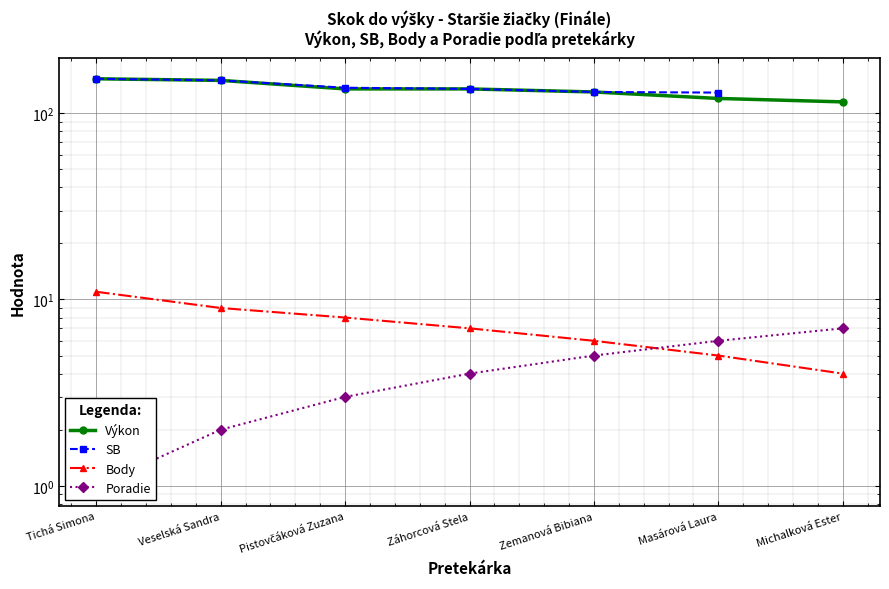

True or false: Výkon and SB cross at least once.

False